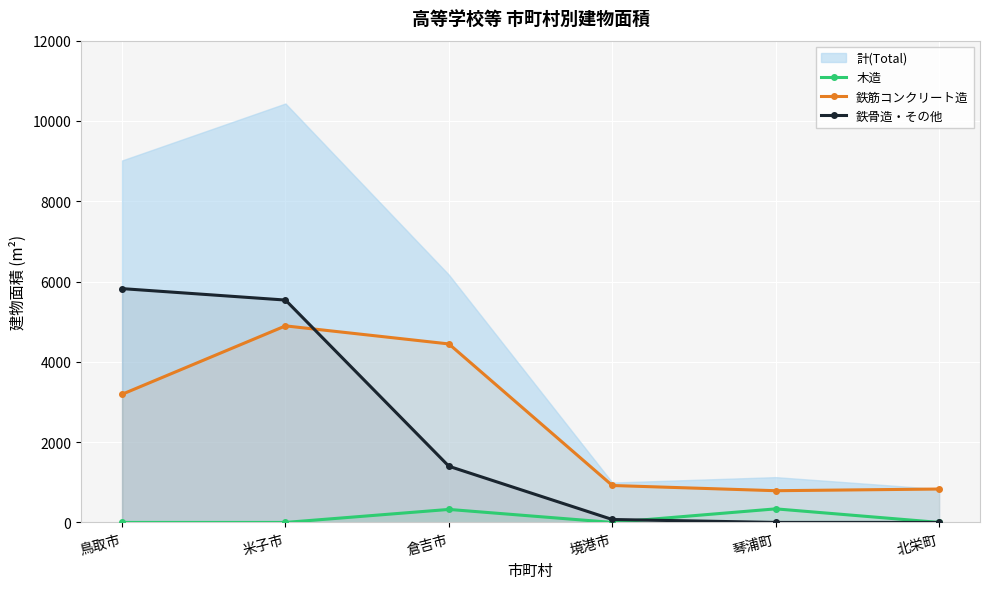

What is the difference between the maximum and second lowest values in the 木造 series?

338